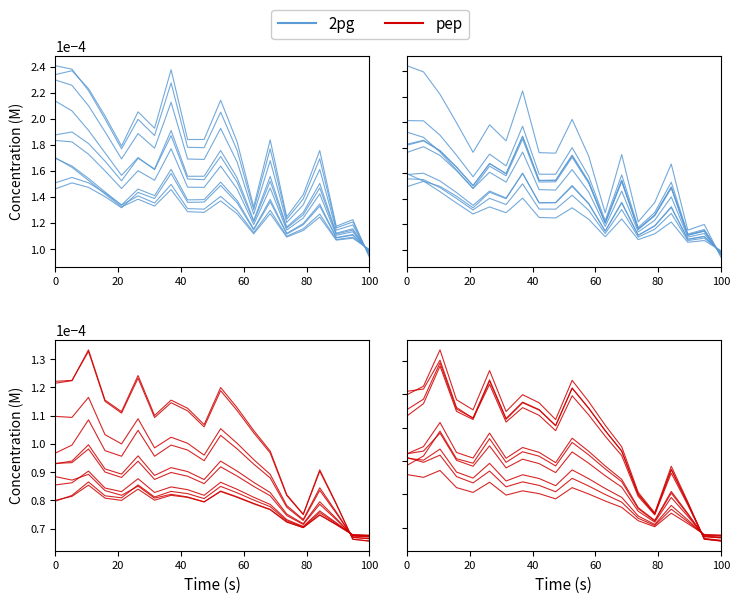

True or false: P1 has a value of 0.0 at 15.

False